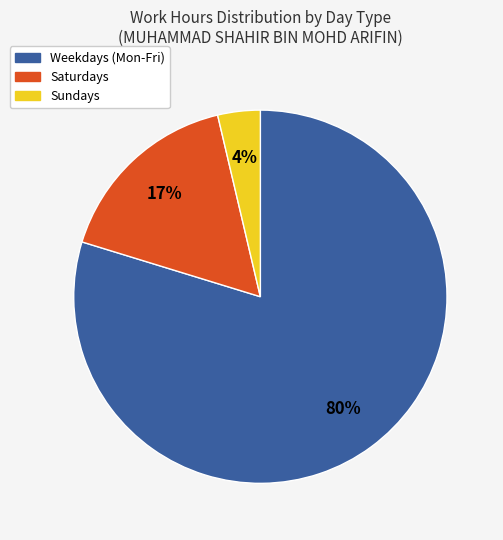

To the nearest percent, what is the average slice percentage?

33%